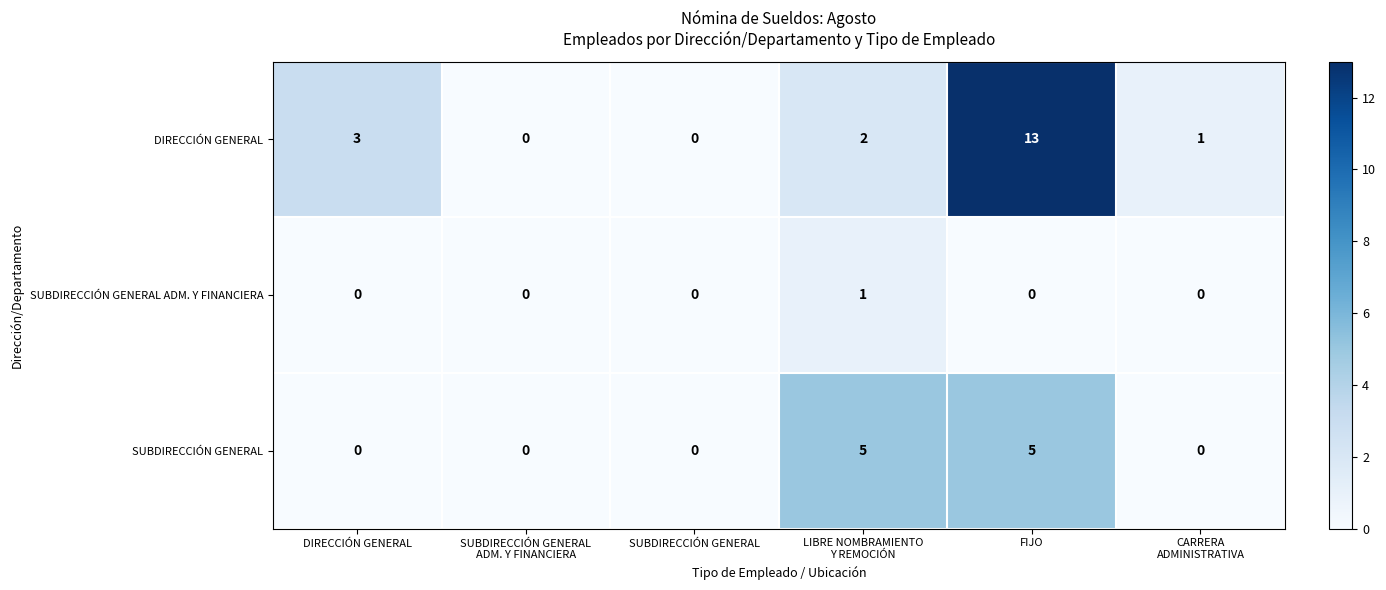

Which category has the highest value in the DIRECCIÓN GENERAL series?

FIJO